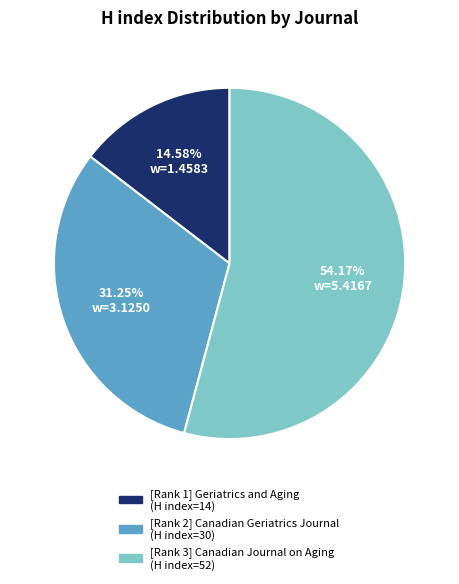

Count the number of slices in the pie.

3